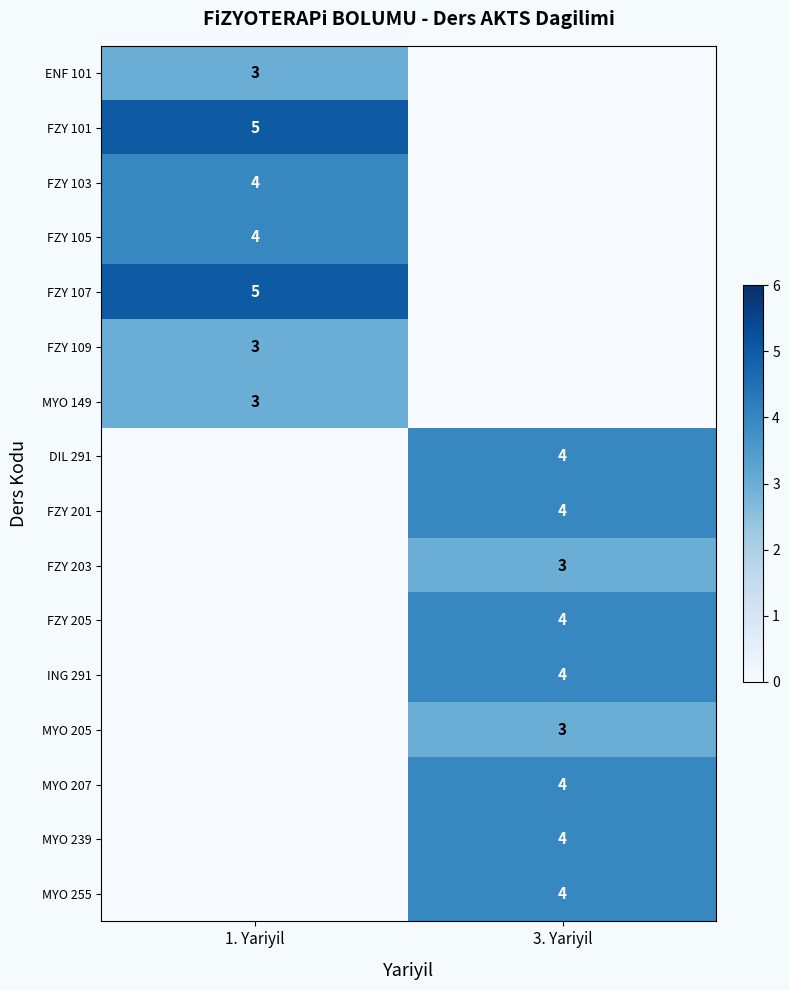

True or false: FZY 103 has a value of 3 at 1. Yariyil.

False